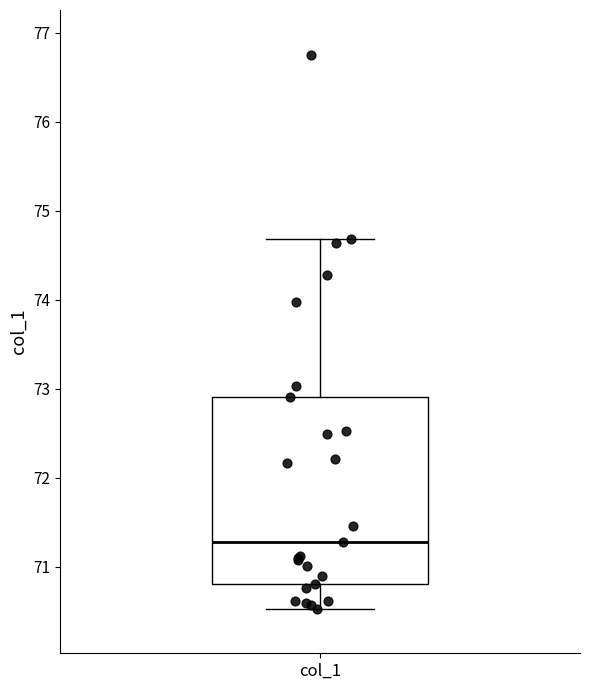

Where does the upper whisker of the box for col_1 end on the y-axis? The values are not printed on the chart, so give them approximately, as read against the axis.

74.7